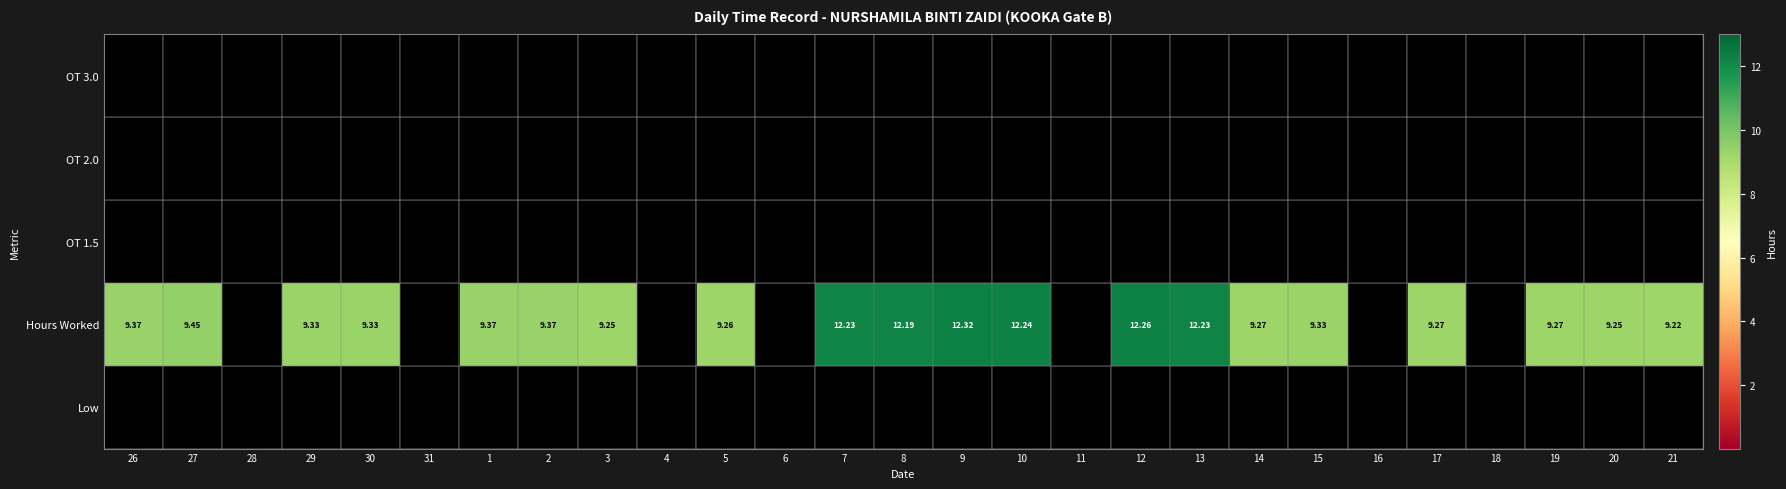

Which has a higher value, 2 or 17?

2